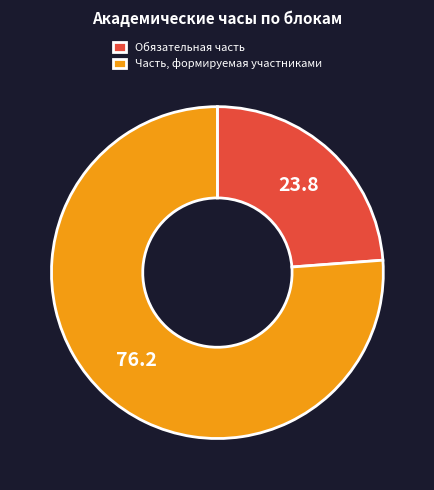

The Обязательная часть slice represents 24% of the pie. True or false?

True